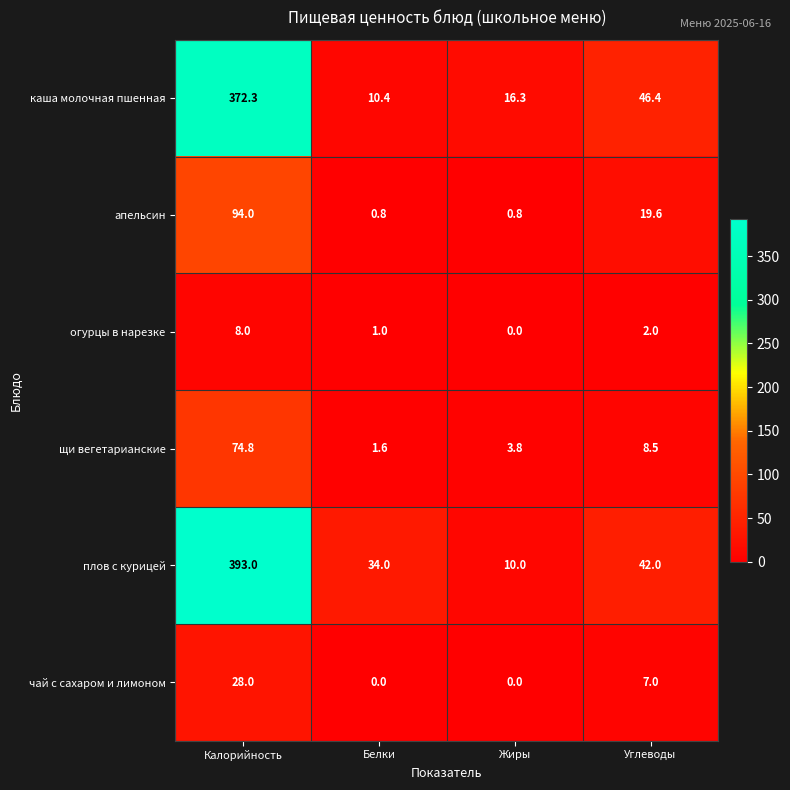

Where is каша молочная пшенная nearest to the value 191?

Углеводы